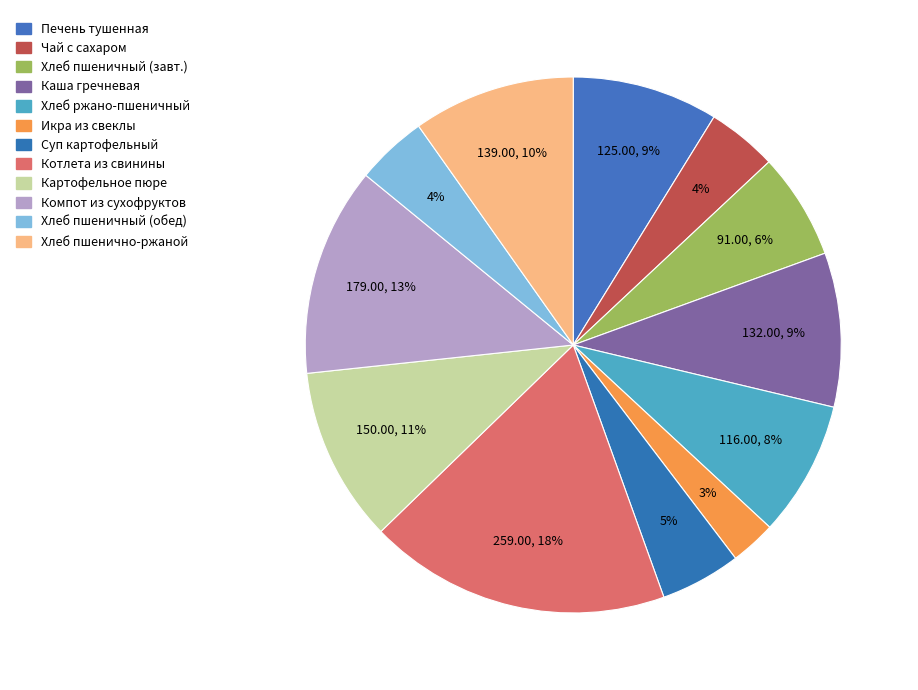

How many segments does this pie chart have?

12